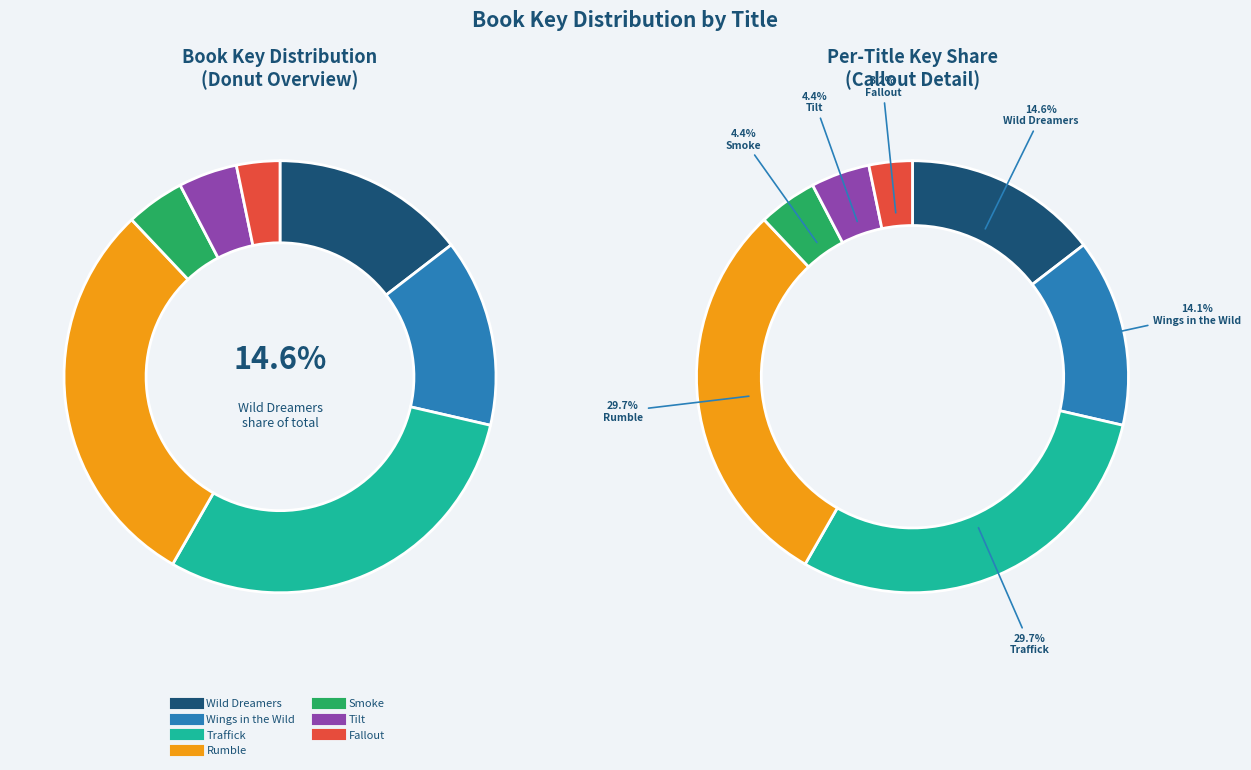

Which slice is the largest?

Traffick